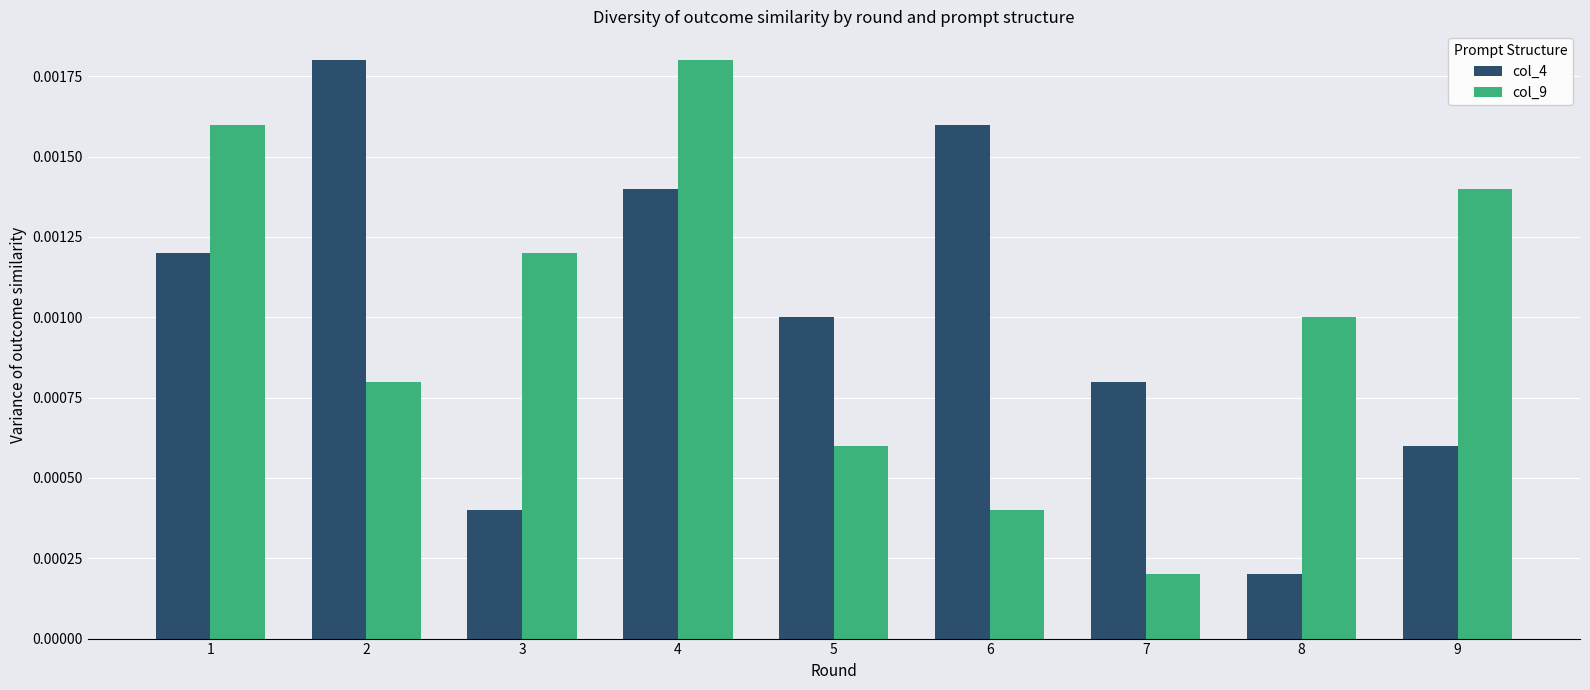

Between 2 and 6, which series saw the biggest shift?

col_9